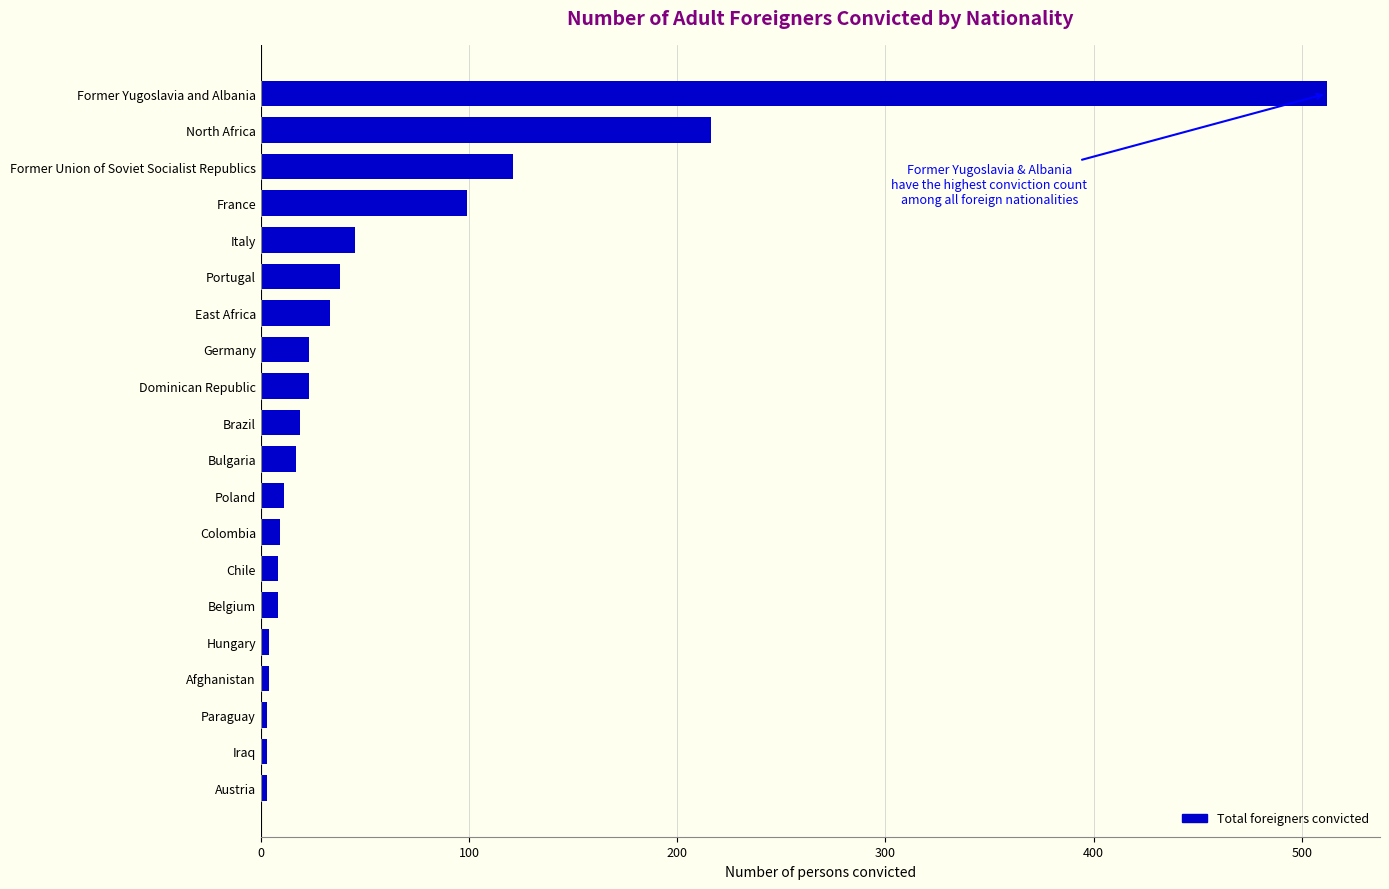

How many categories are shown in the chart?

20